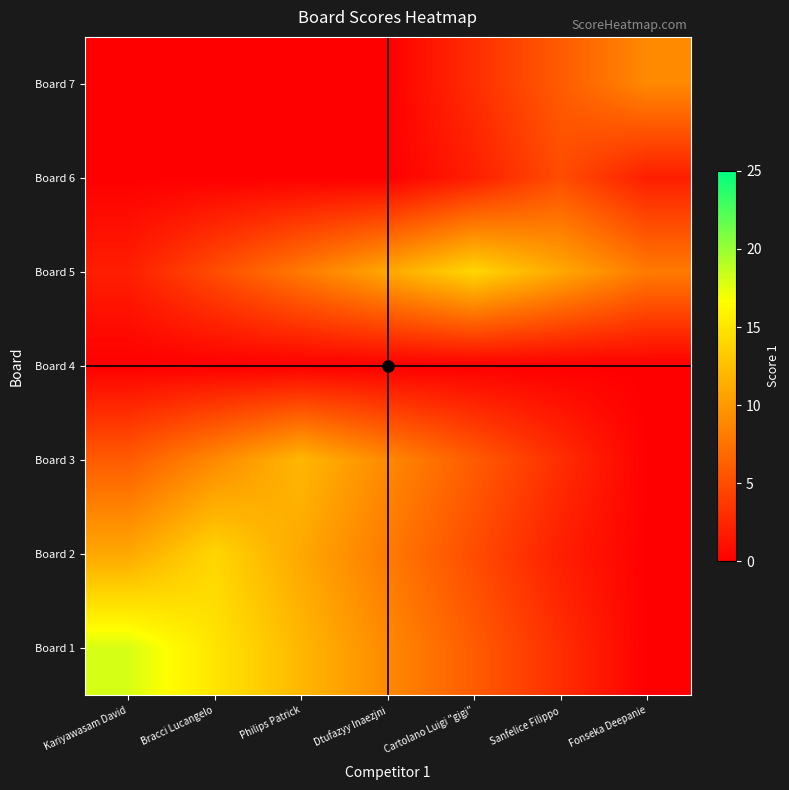

Reading left to right, transcribe all the data shown in this chart.

Board 1: Kariyawasam David=18	Bracci Lucangelo=15	Philips Patrick=12	Dtufazyy Inaezjni=9	Cartolano Luigi "gigi"=6	Sanfelice Filippo=3	Fonseka Deepanie=0
Board 2: Kariyawasam David=11	Bracci Lucangelo=14	Philips Patrick=11	Dtufazyy Inaezjni=8	Cartolano Luigi "gigi"=5	Sanfelice Filippo=2	Fonseka Deepanie=0
Board 3: Kariyawasam David=6	Bracci Lucangelo=9	Philips Patrick=12	Dtufazyy Inaezjni=9	Cartolano Luigi "gigi"=6	Sanfelice Filippo=3	Fonseka Deepanie=0
Board 4: Kariyawasam David=0	Bracci Lucangelo=0	Philips Patrick=0	Dtufazyy Inaezjni=0	Cartolano Luigi "gigi"=0	Sanfelice Filippo=0	Fonseka Deepanie=0
Board 5: Kariyawasam David=2	Bracci Lucangelo=5	Philips Patrick=8	Dtufazyy Inaezjni=11	Cartolano Luigi "gigi"=14	Sanfelice Filippo=11	Fonseka Deepanie=8
Board 6: Kariyawasam David=0	Bracci Lucangelo=0	Philips Patrick=0	Dtufazyy Inaezjni=0	Cartolano Luigi "gigi"=2	Sanfelice Filippo=5	Fonseka Deepanie=2
Board 7: Kariyawasam David=0	Bracci Lucangelo=0	Philips Patrick=0	Dtufazyy Inaezjni=0	Cartolano Luigi "gigi"=3	Sanfelice Filippo=6	Fonseka Deepanie=9